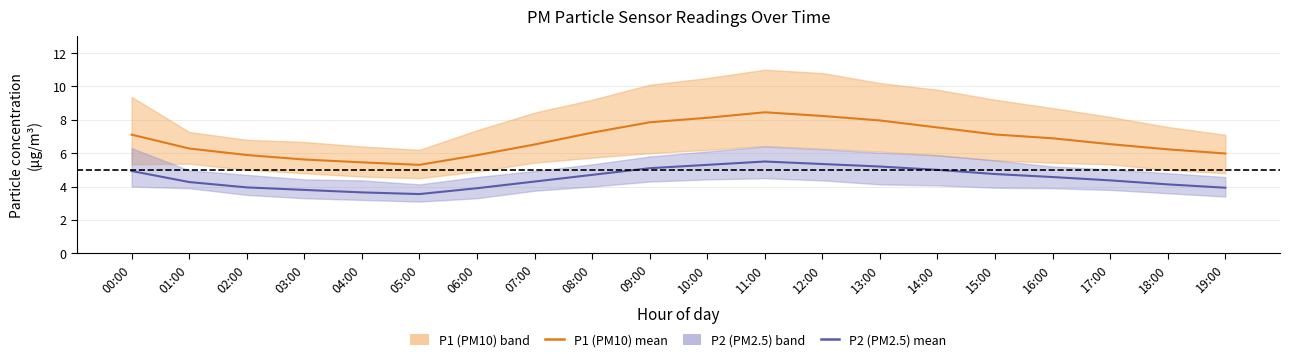

True or false: P1 (PM10) mean and P2 (PM2.5) mean cross at least once.

False